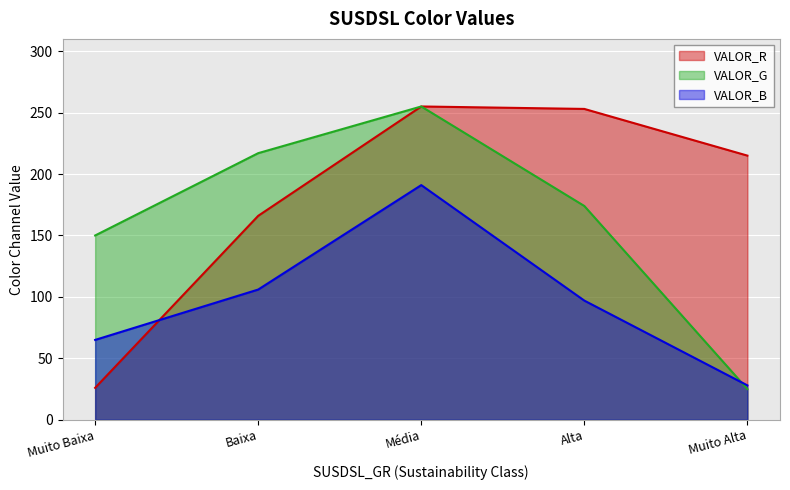

The VALOR_R series shows 426 at 3. True or false?

False